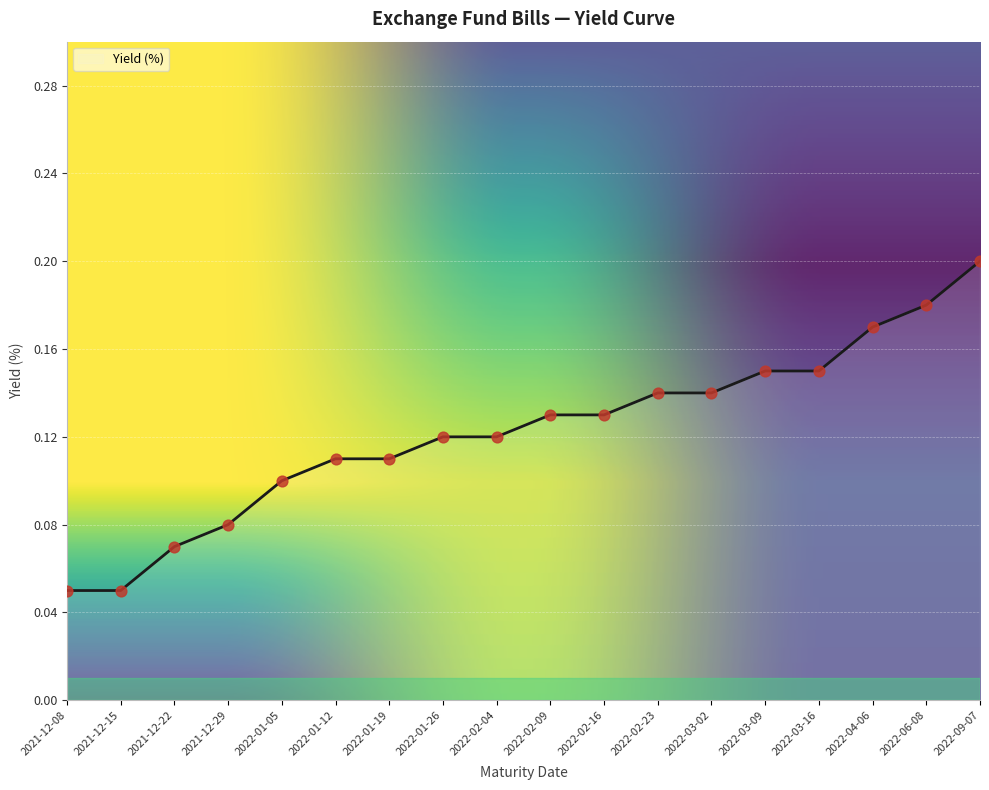

Which has a higher value, 2022-09-07 or 2021-12-15?

2022-09-07